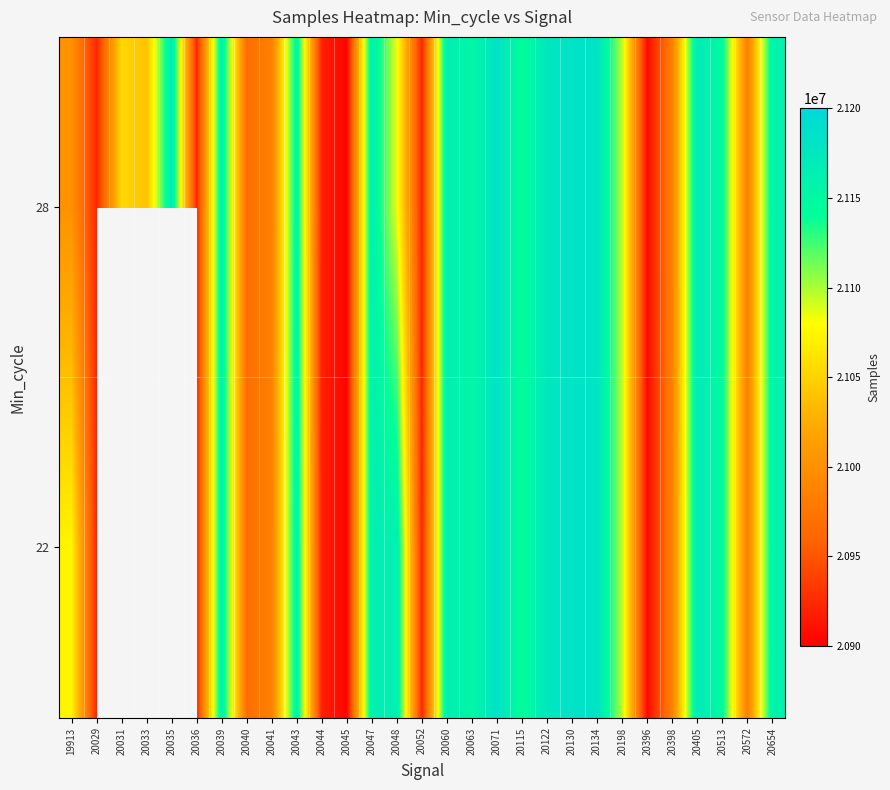

The value of 22 at 20048 is 31697719.9. True or false?

False